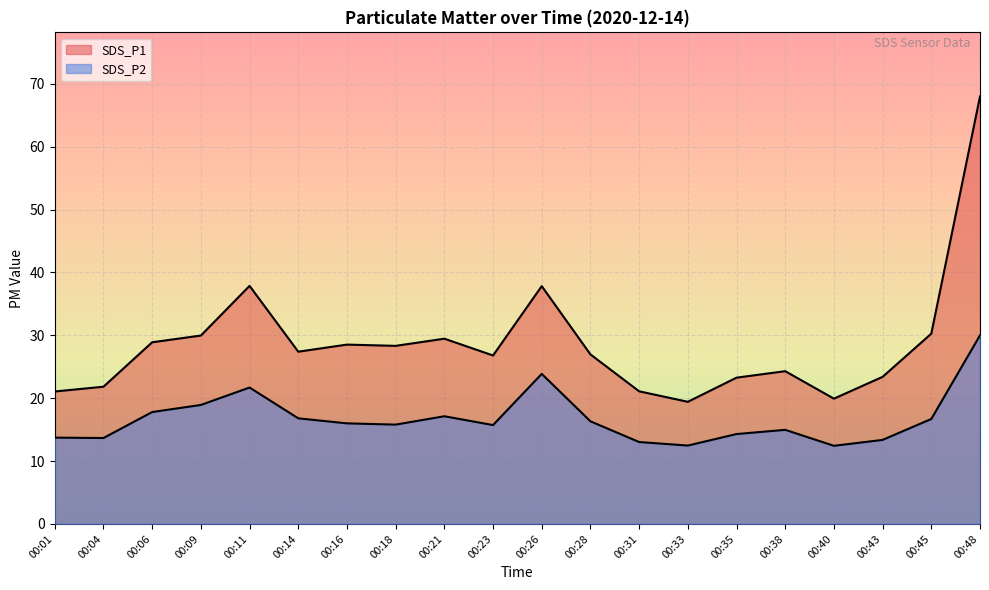

Rank the series at 00:48 from highest to lowest value.

SDS_P1, SDS_P2